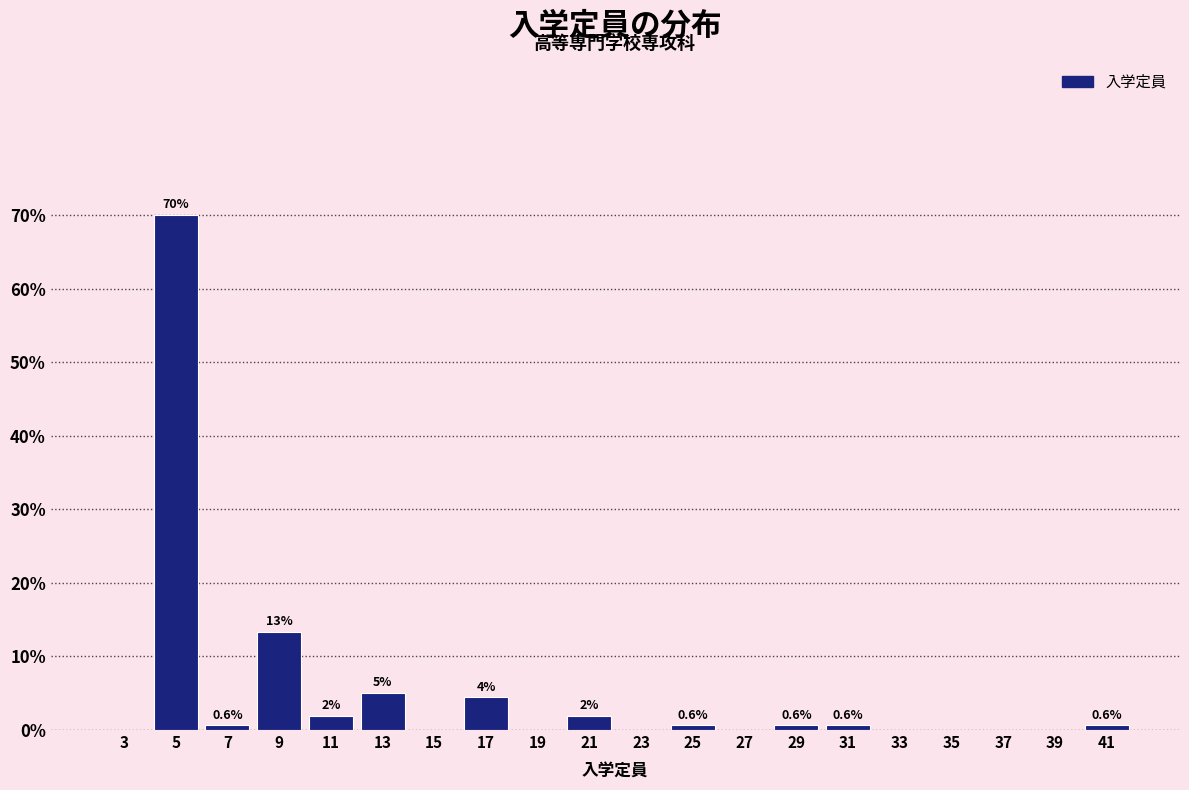

Over which range of the x-axis is the bar tallest?

4 to 6